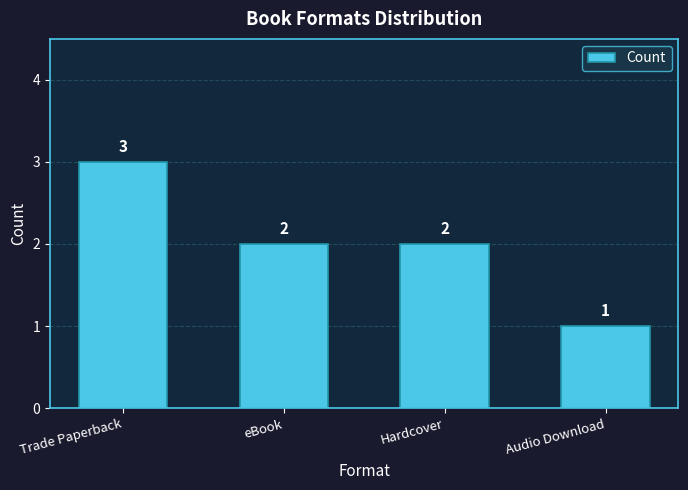

What is the label of the 4th bar from the left?

Audio Download